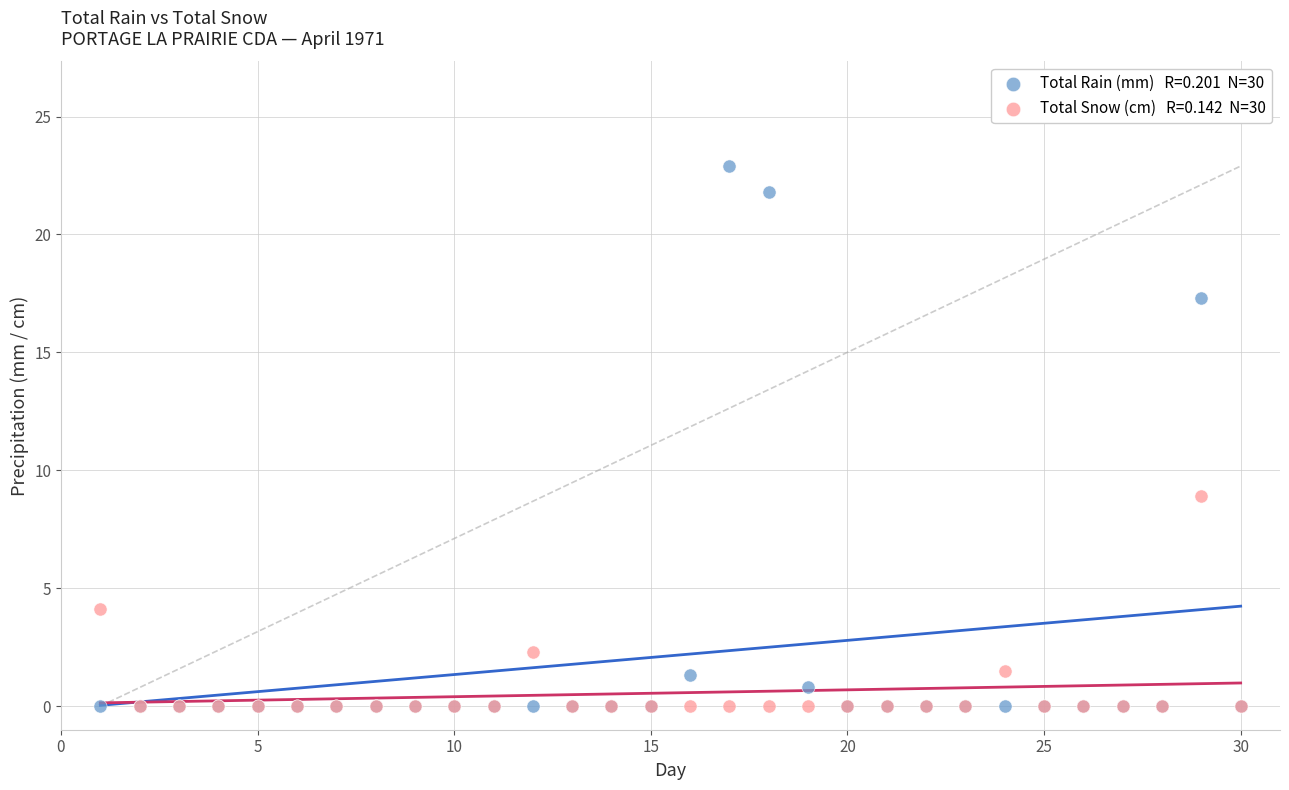

Across all series, what Y value is closest to 11?

8.9